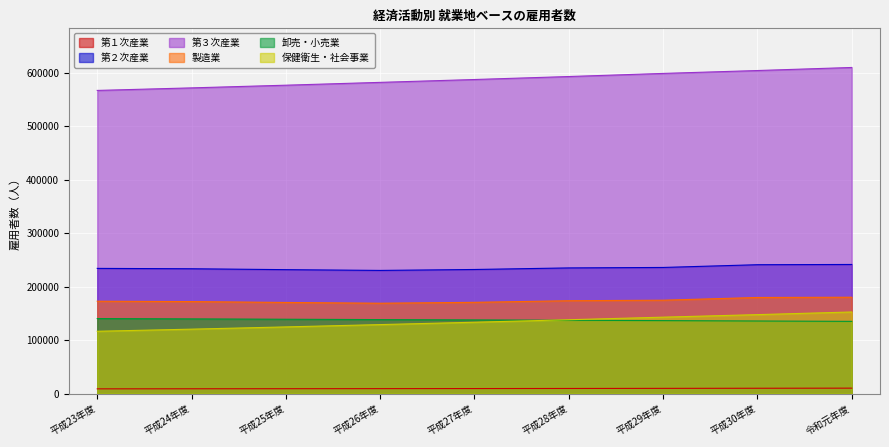

True or false: 卸売・小売業 has more than 1 interior local peaks.

False